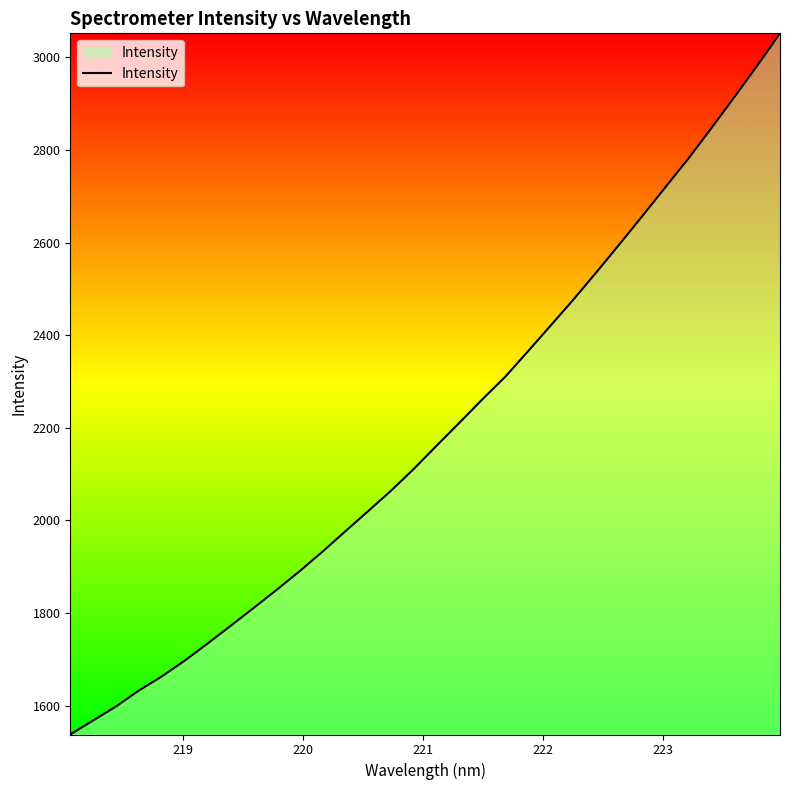

What is the difference between the maximum and minimum values?

1513.9